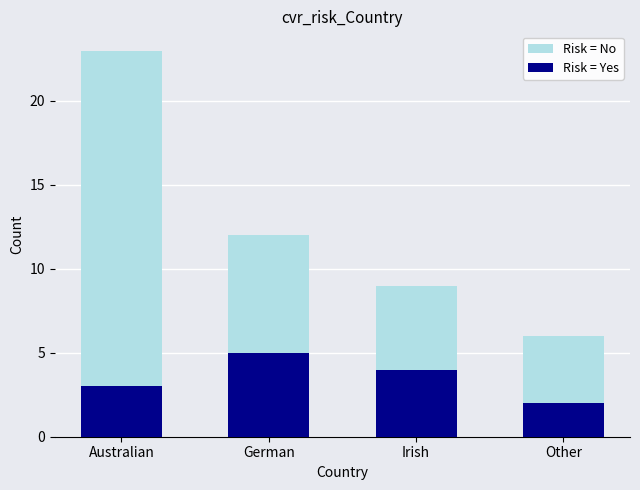

List the labels in order of Risk = No value, largest first.

Australian, German, Irish, Other